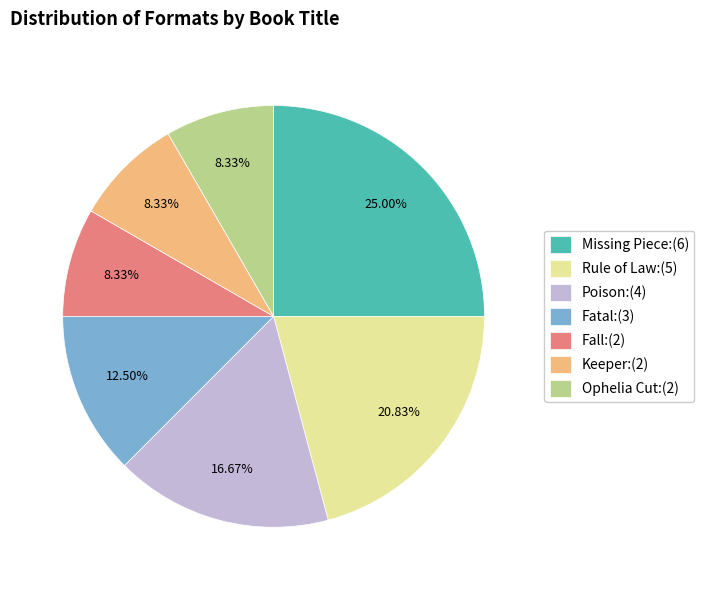

Which category has the biggest portion of the pie?

Missing Piece